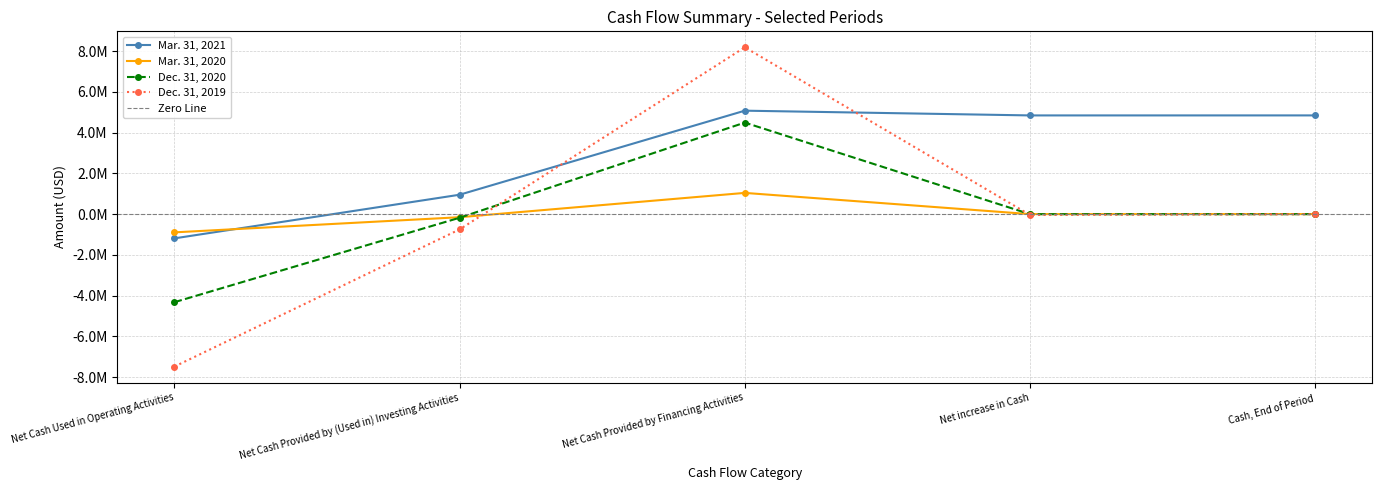

Read the Dec. 31, 2019 value at Net Cash Used in Operating Activities, to the nearest 10.

-7484000